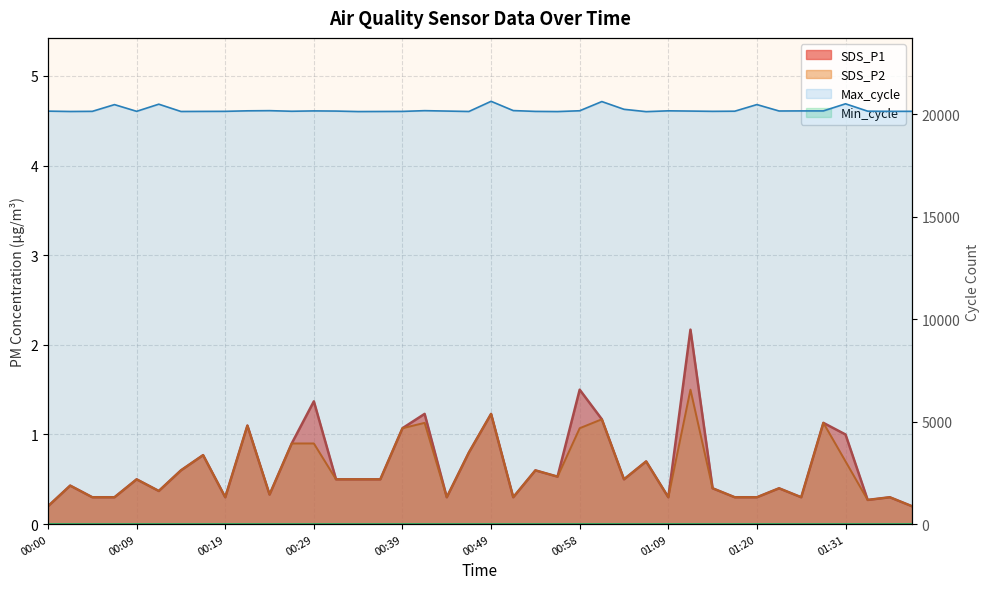

In SDS_P1, how many points are higher than both neighbors (excluding endpoints)?

14